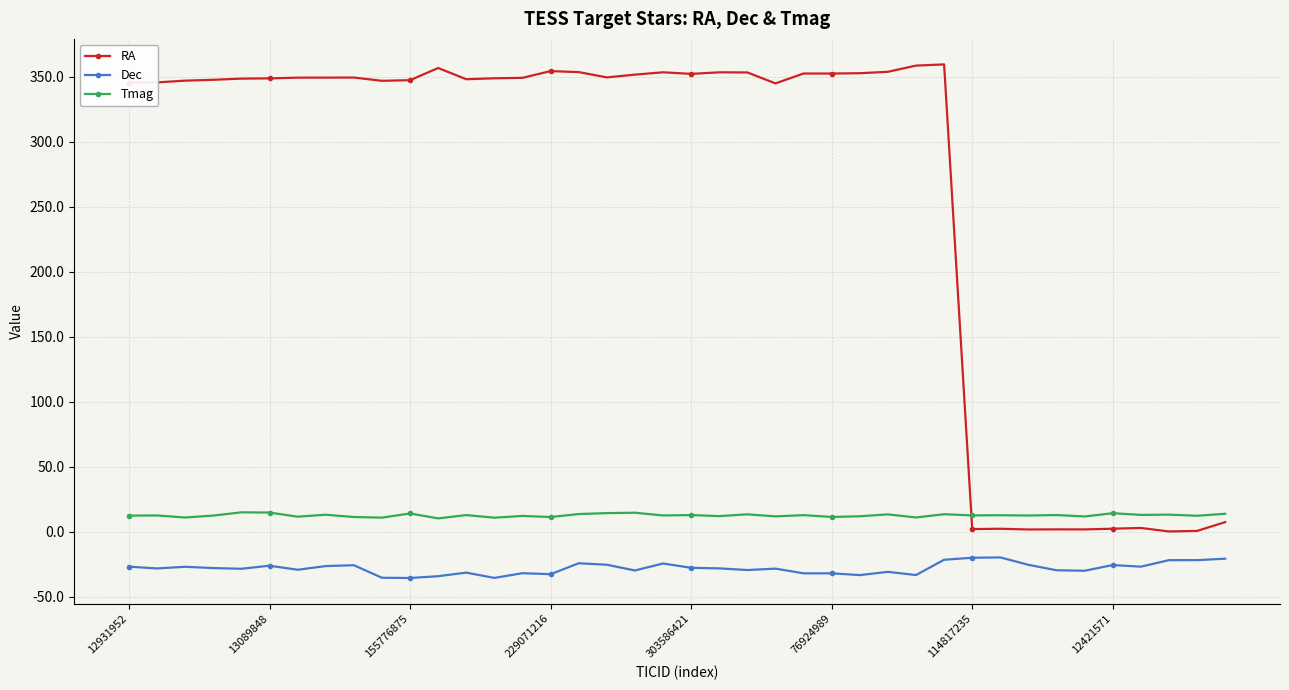

True or false: Tmag and Dec cross at least once.

False